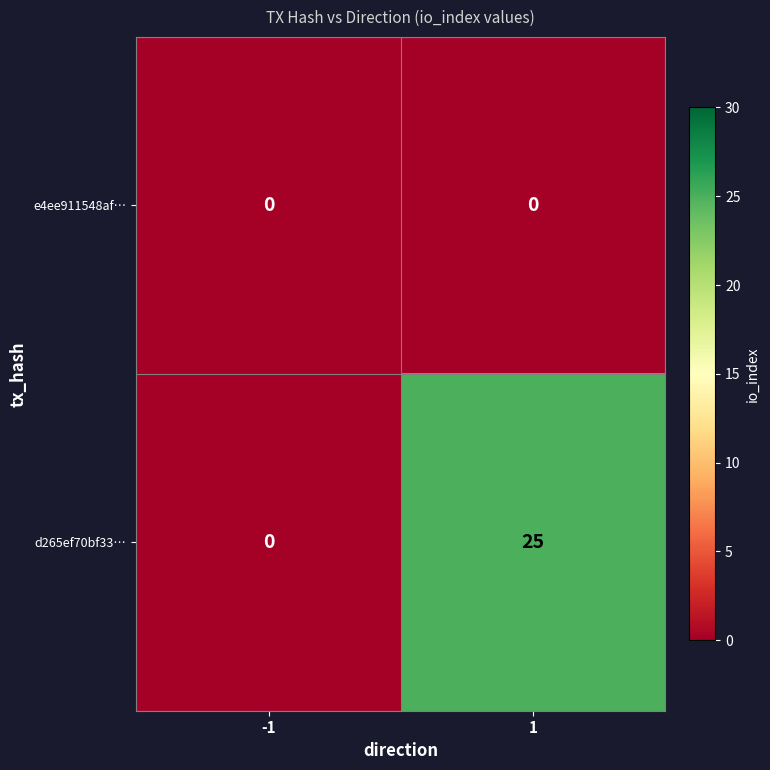

Is it true that d265ef70bf33… equals 10 at 1?

False